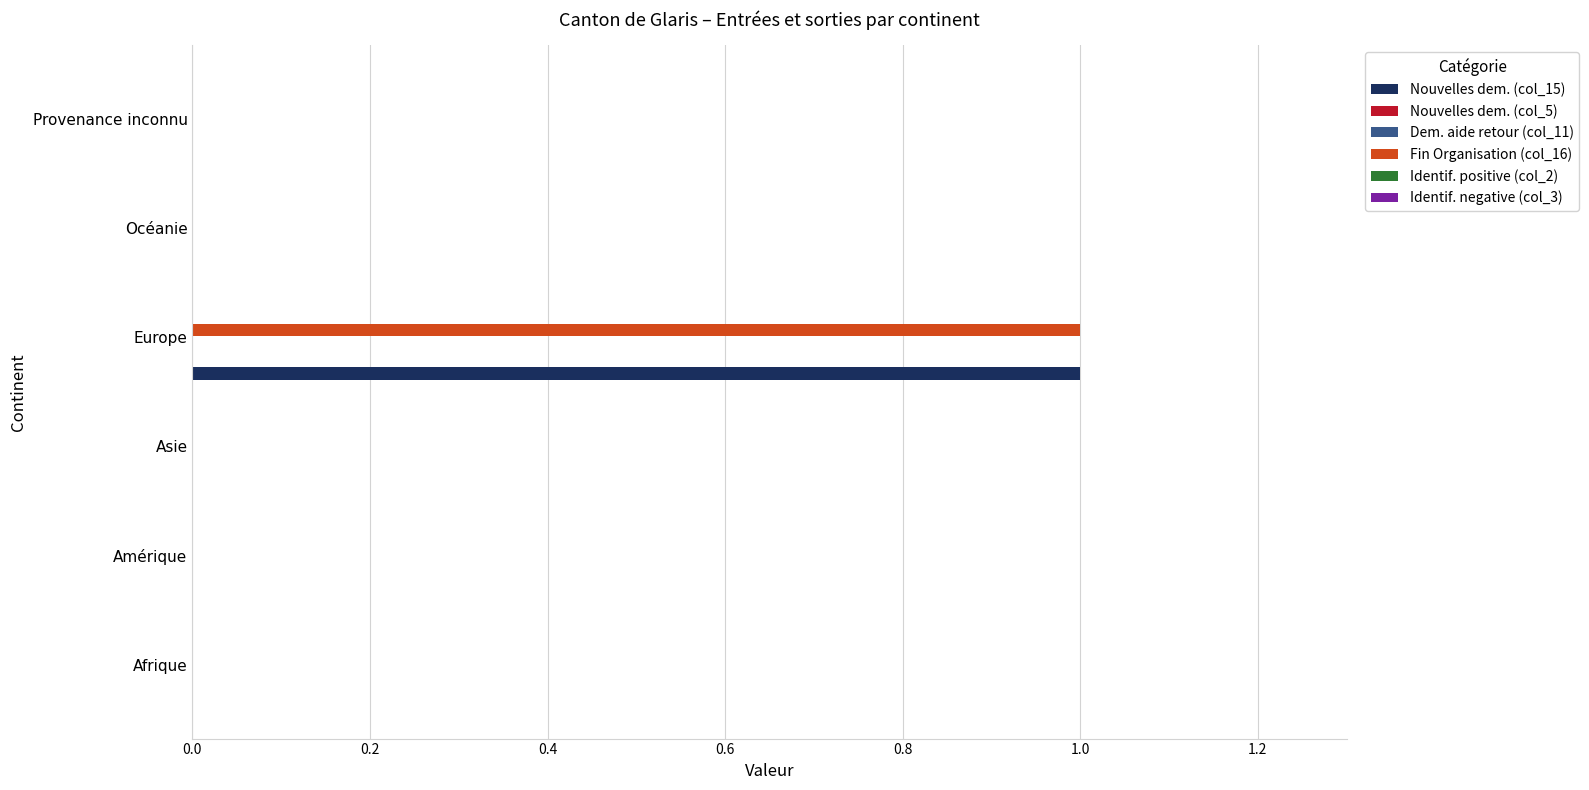

Which series has the largest range (max minus min)?

Nouvelles dem. (col_15)